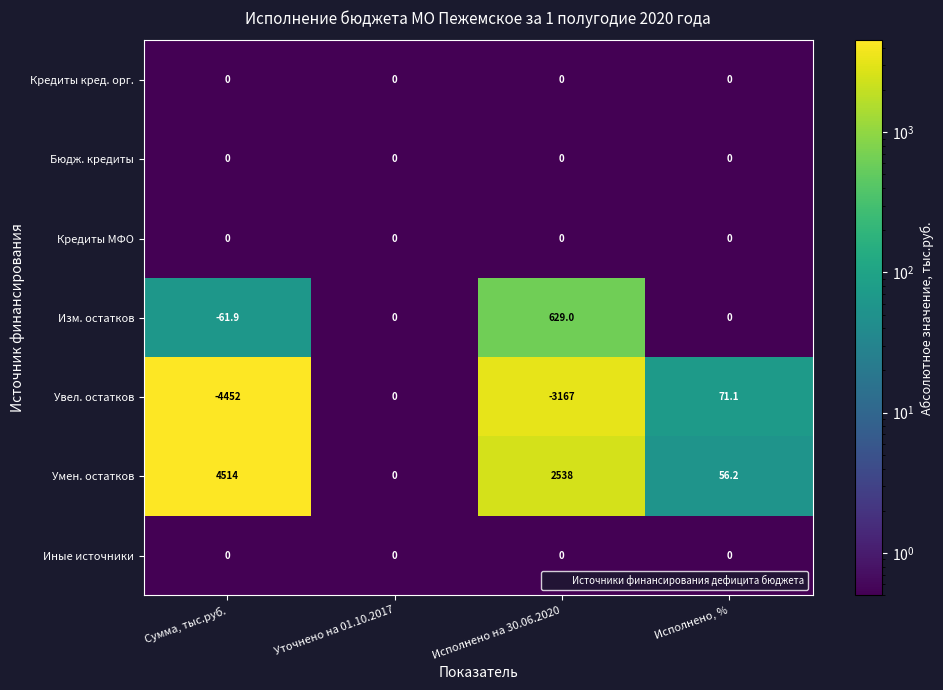

The value of Бюдж. кредиты at Исполнено, % is 0.0. True or false?

True